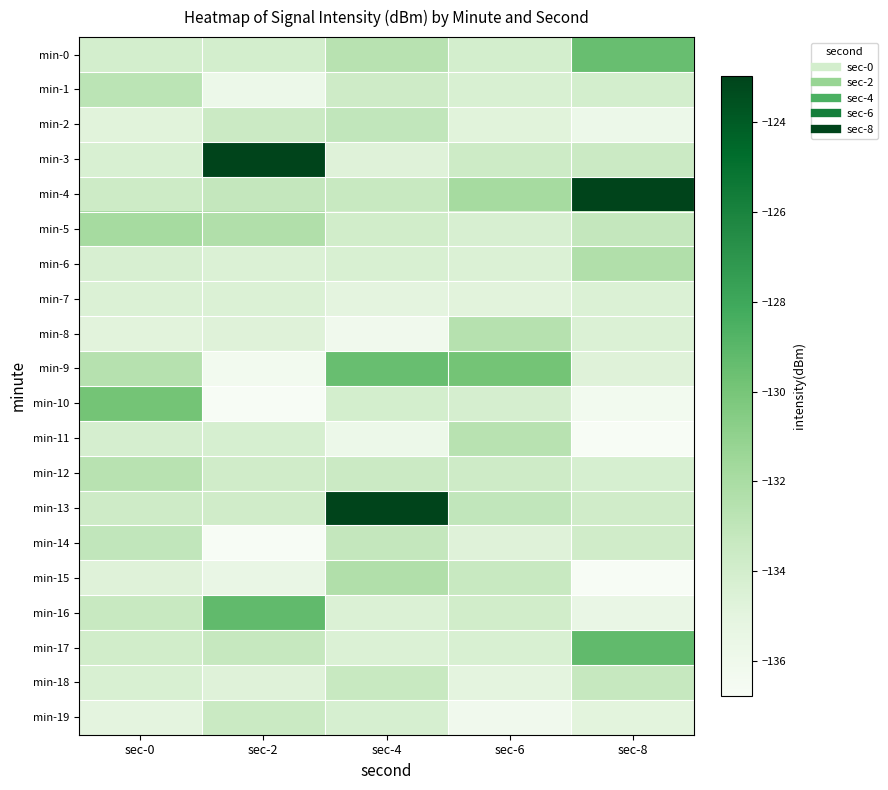

What is the minimum value shown in the chart?

-136.8